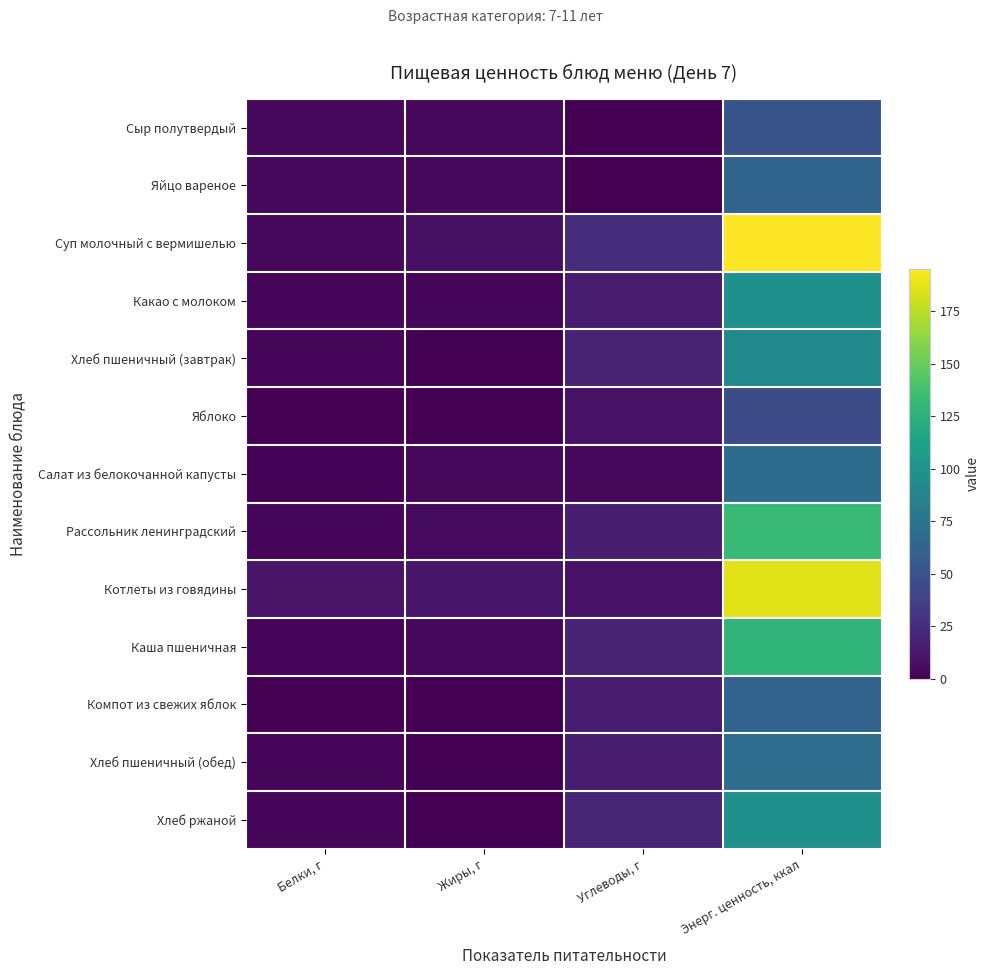

Reading left to right, extract all data points from this chart.

Сыр полутвердый: Белки, г=3.9	Жиры, г=3.9	Углеводы, г=0.0	Энерг. ценность, ккал=50.9
Яйцо вареное: Белки, г=5.1	Жиры, г=4.6	Углеводы, г=0.3	Энерг. ценность, ккал=62.8
Суп молочный с вермишелью: Белки, г=4.6	Жиры, г=8.4	Углеводы, г=25.3	Энерг. ценность, ккал=195.2
Какао с молоком: Белки, г=3.4	Жиры, г=2.9	Углеводы, г=14.7	Энерг. ценность, ккал=98.0
Хлеб пшеничный (завтрак): Белки, г=3.0	Жиры, г=0.4	Углеводы, г=19.3	Энерг. ценность, ккал=93.0
Яблоко: Белки, г=0.4	Жиры, г=0.4	Углеводы, г=9.8	Энерг. ценность, ккал=44.4
Салат из белокочанной капусты: Белки, г=1.6	Жиры, г=5.1	Углеводы, г=4.3	Энерг. ценность, ккал=69.2
Рассольник ленинградский: Белки, г=3.0	Жиры, г=5.8	Углеводы, г=16.8	Энерг. ценность, ккал=131.3
Котлеты из говядины: Белки, г=10.5	Жиры, г=11.8	Углеводы, г=9.5	Энерг. ценность, ккал=186.3
Каша пшеничная: Белки, г=3.5	Жиры, г=4.2	Углеводы, г=19.0	Энерг. ценность, ккал=127.3
Компот из свежих яблок: Белки, г=0.2	Жиры, г=0.2	Углеводы, г=15.0	Энерг. ценность, ккал=62.1
Хлеб пшеничный (обед): Белки, г=2.4	Жиры, г=0.3	Углеводы, г=14.5	Энерг. ценность, ккал=70.1
Хлеб ржаной: Белки, г=3.3	Жиры, г=0.6	Углеводы, г=19.8	Энерг. ценность, ккал=97.9